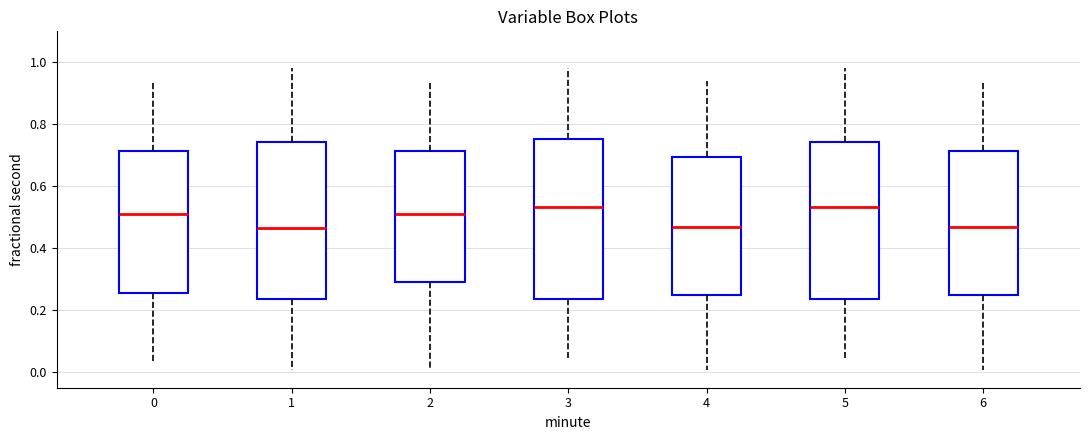

Reading left to right, transcribe this box plot: for each box, give where its median line is, the range the box spans, and where its two whiskers end, as read against the y-axis. The values are not printed on the chart, so give them approximately, as read against the axis.

0: median 0.50, box 0.26 to 0.72, whiskers 0.04 to 0.94
1: median 0.46, box 0.24 to 0.74, whiskers 0.00 to 0.98
2: median 0.50, box 0.30 to 0.72, whiskers 0.00 to 0.94
3: median 0.54, box 0.24 to 0.76, whiskers 0.04 to 0.98
4: median 0.46, box 0.24 to 0.70, whiskers 0.00 to 0.94
5: median 0.54, box 0.24 to 0.74, whiskers 0.04 to 0.98
6: median 0.46, box 0.24 to 0.72, whiskers 0.00 to 0.94